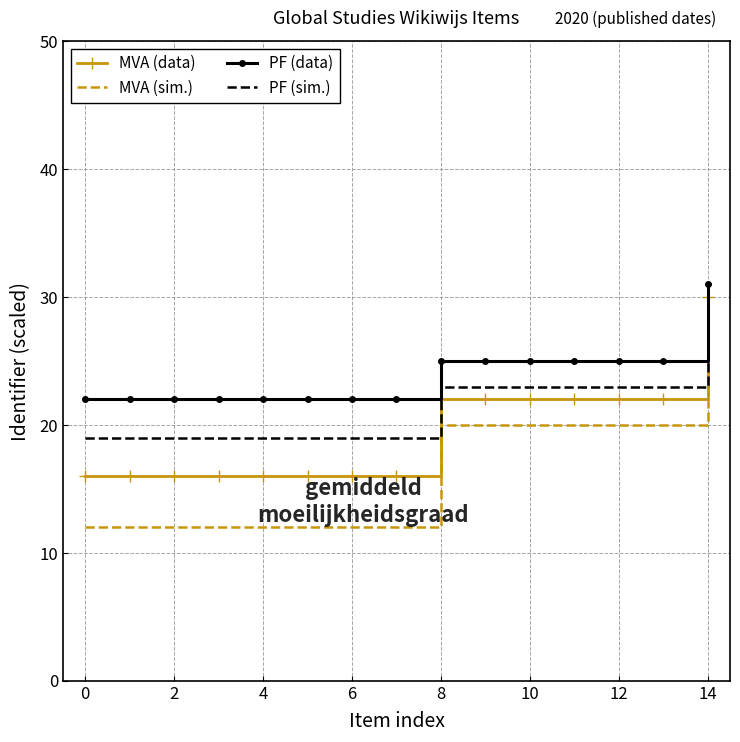

True or false: MVA (data) and PF (data) cross at least once.

False